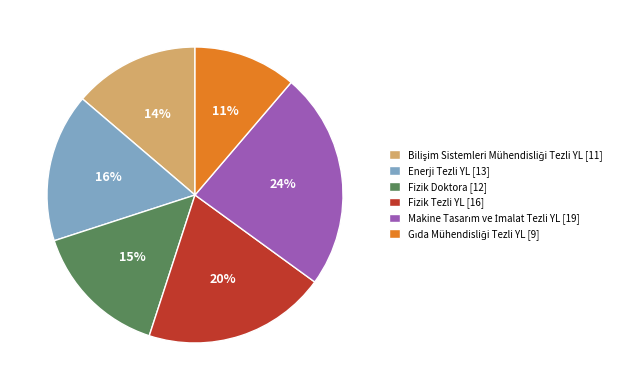

What is the ratio of the value at Enerji Tezli YL [13] to the value at Fizik Doktora [12]?

1.1